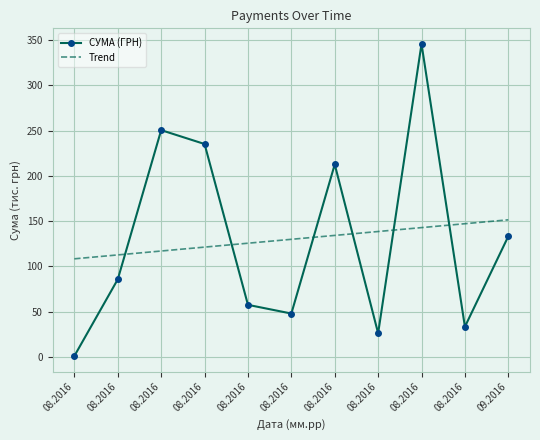

How many interior local peaks does the СУМА (ГРН) series have?

3